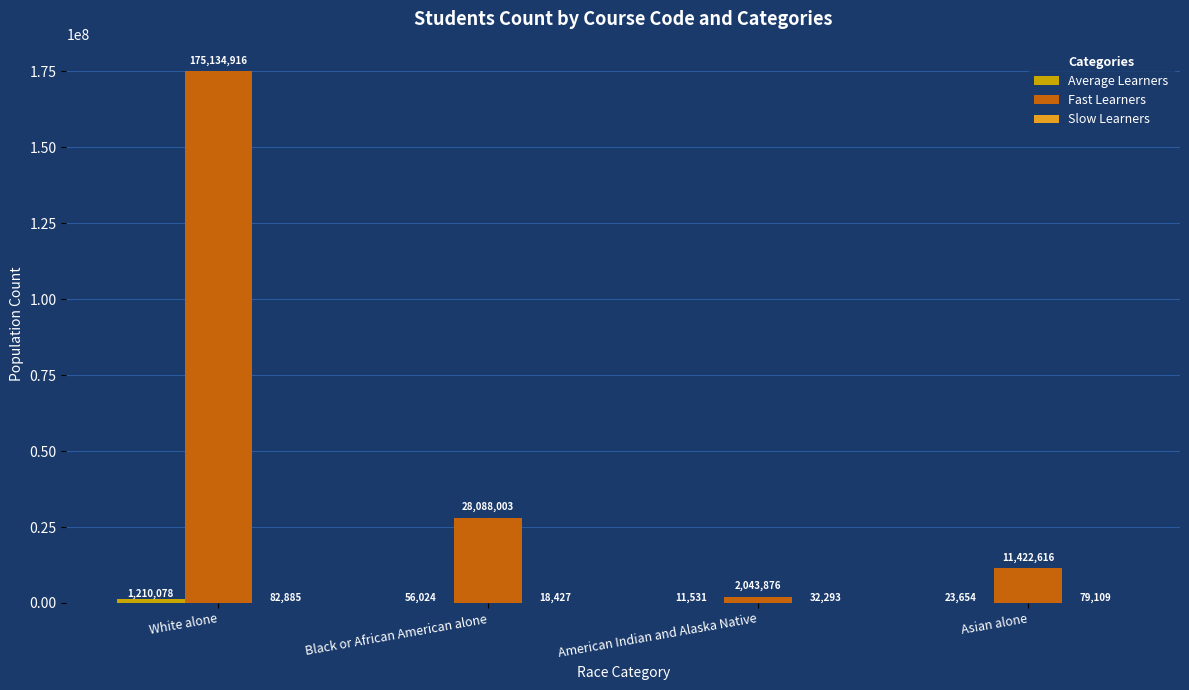

Which series has the widest spread of values?

Fast Learners